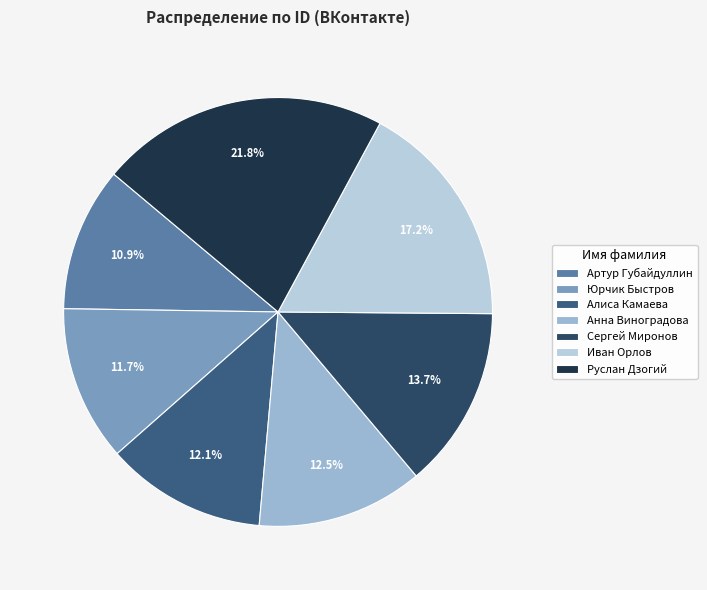

Rank the categories by value from lowest to highest.

Артур Губайдуллин, Юрчик Быстров, Алиса Камаева, Анна Виноградова, Сергей Миронов, Иван Орлов, Руслан Дзогий